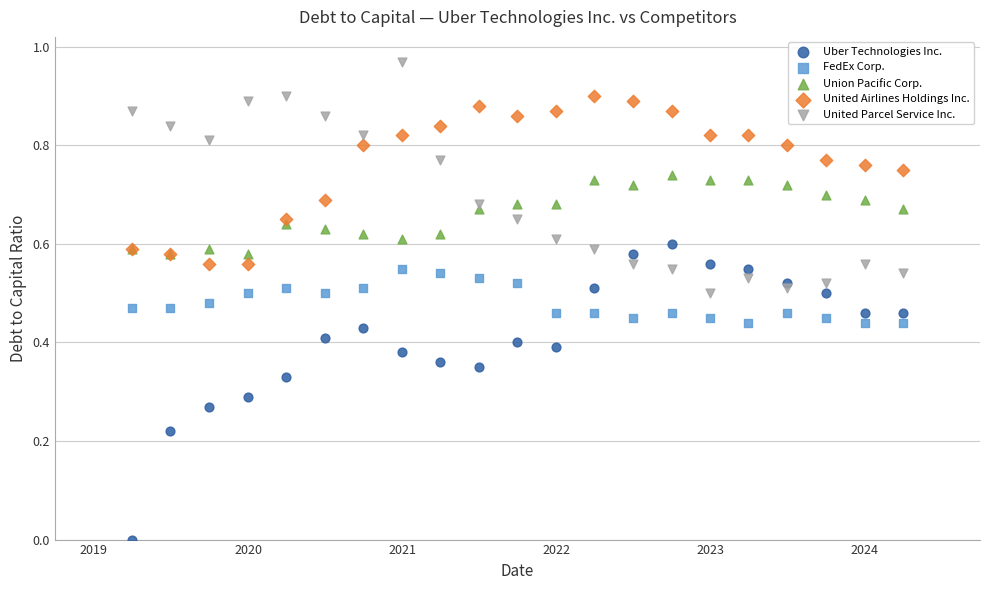

Which series contains the lowest Y value?

Uber Technologies Inc.